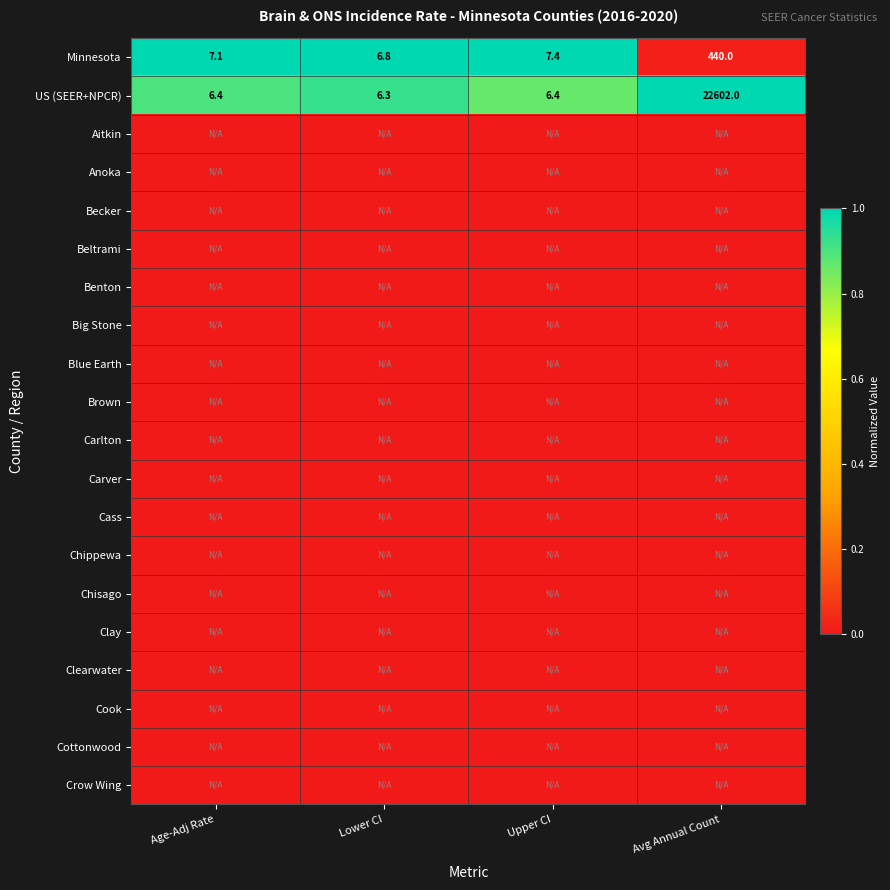

What is the average value of the Minnesota series?

115.3